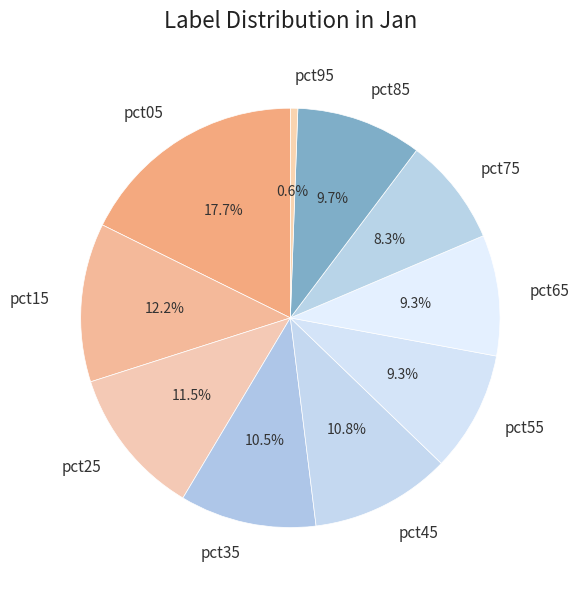

Count the number of slices in the pie.

10